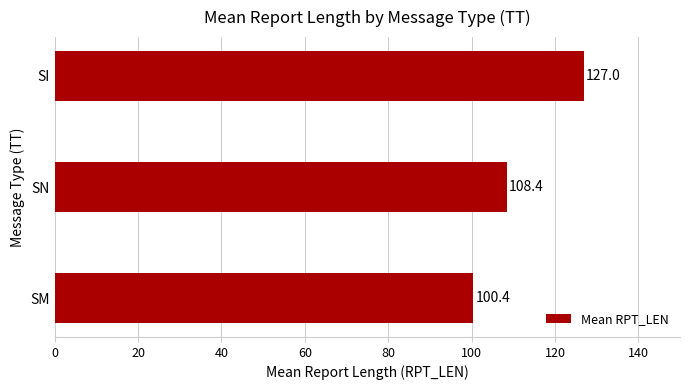

Is it true that the value at SI is 210.3?

False